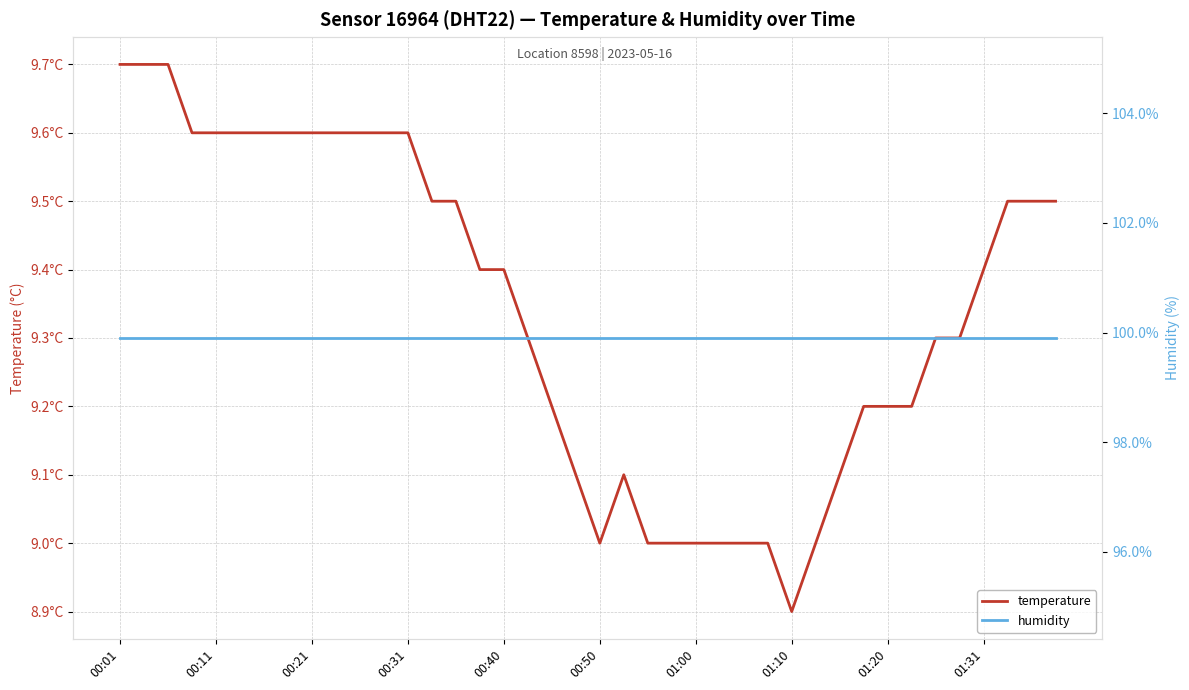

Rank the series by their average value, from lowest to highest.

temperature, humidity